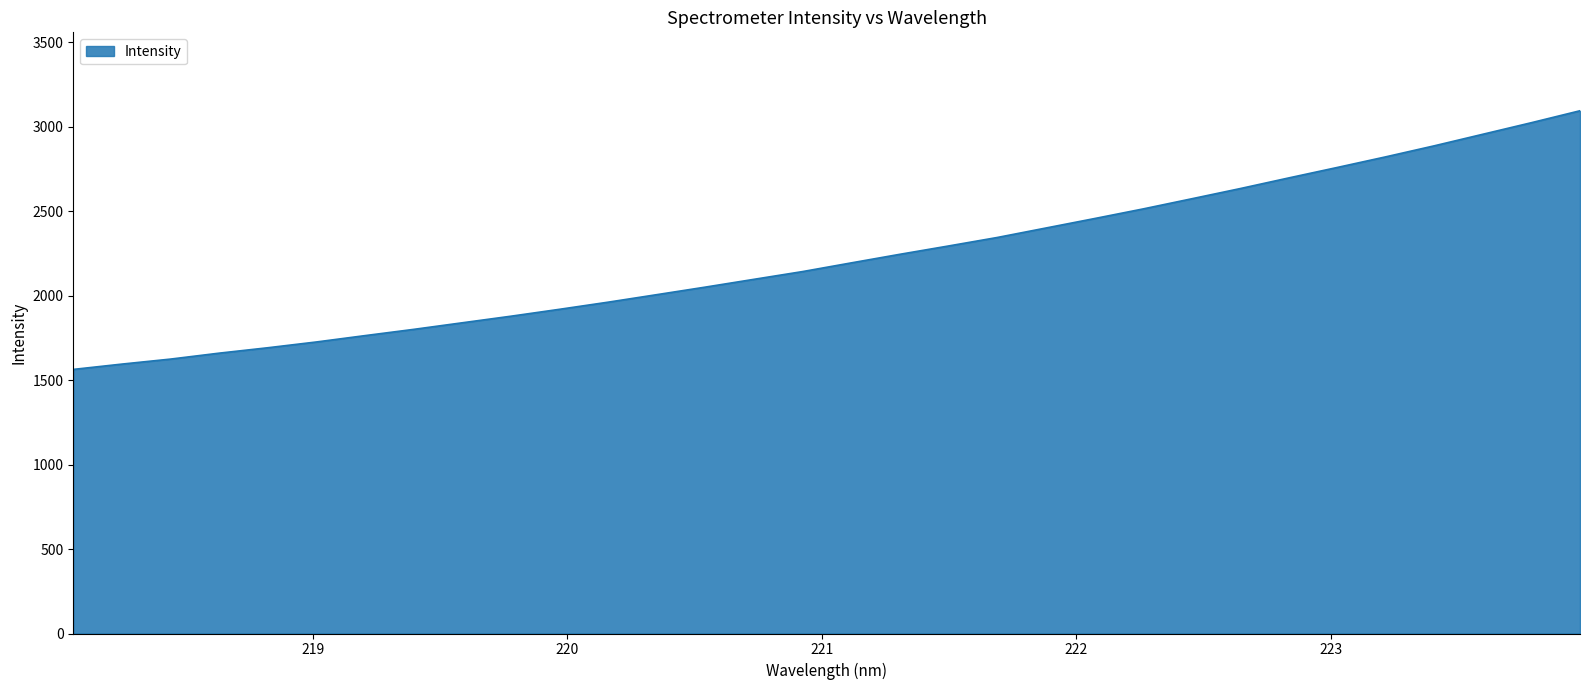

What is the difference between the maximum and minimum values?

1531.1